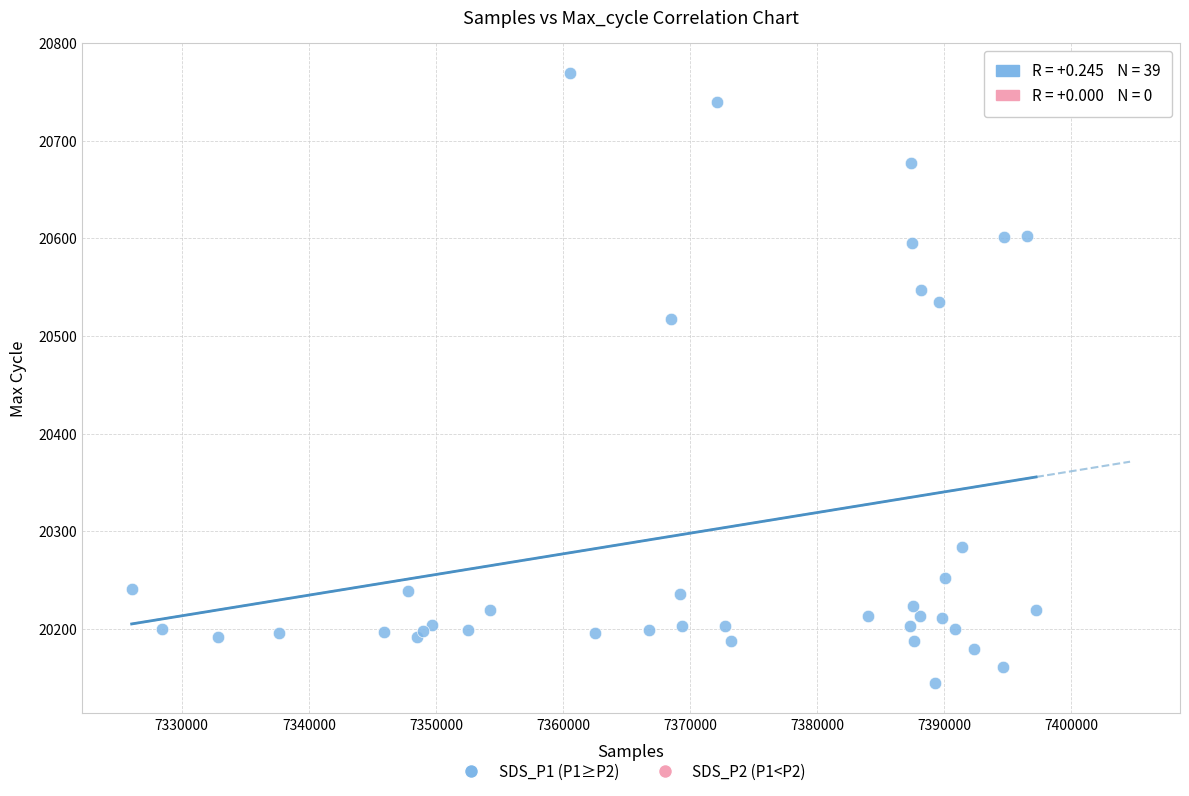

What Y value in the scatter plot is closest to 20457?

20517